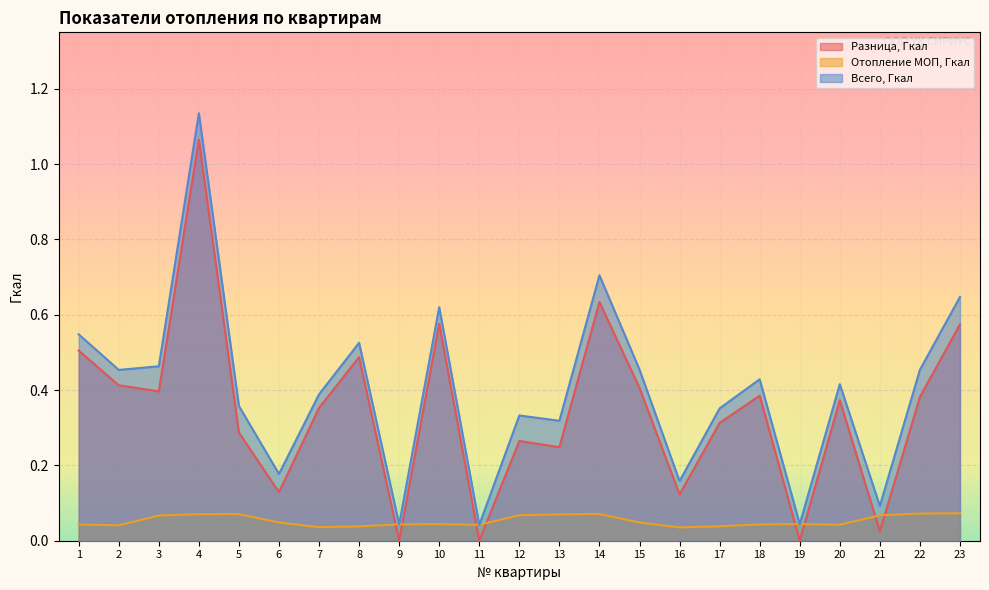

What is the sum of the Всего, Гкал values at 1 and 8?

1.1